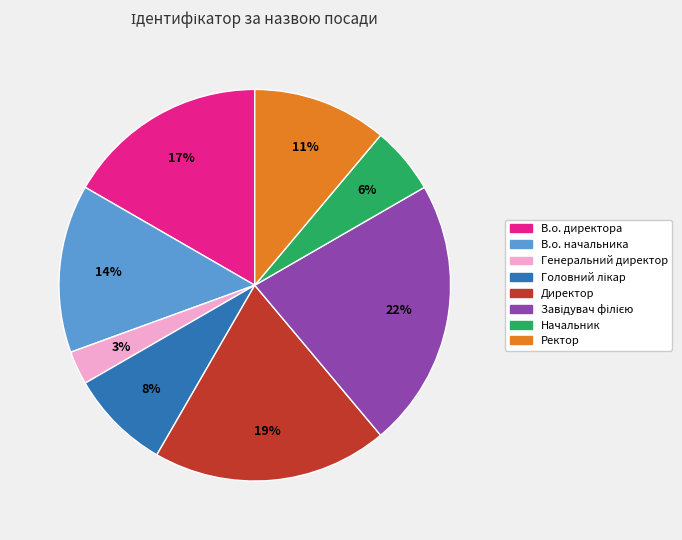

To the nearest percent, what is the average slice percentage?

12%